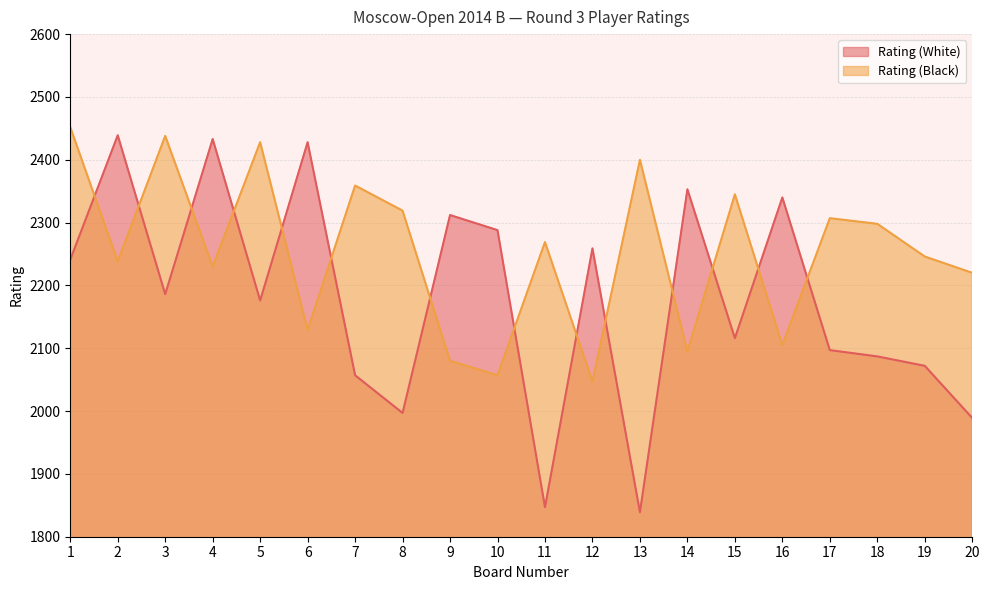

At which label does Rating (White) first exceed 2186?

1